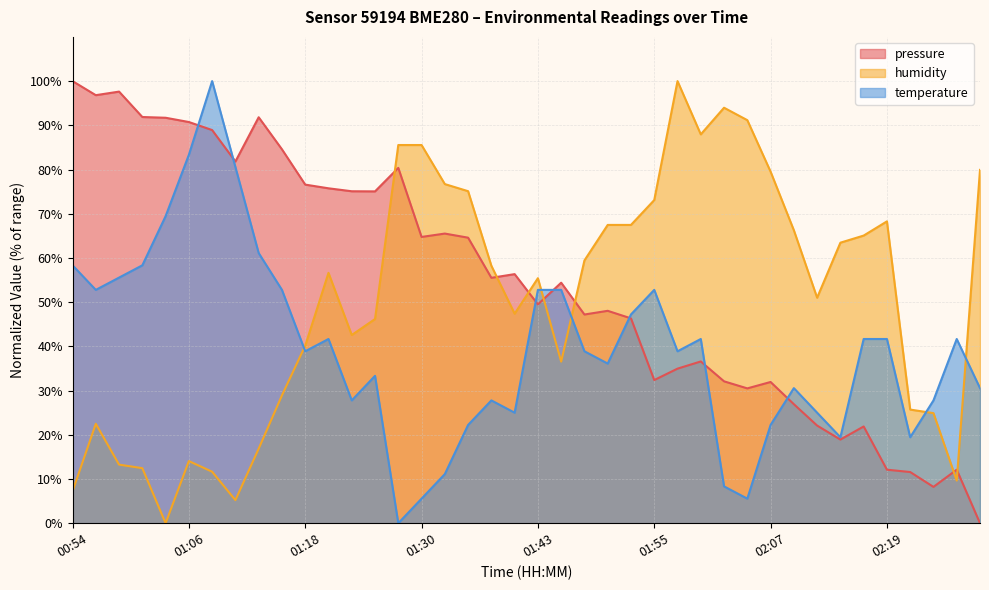

What is the total value across all series at 02:15?

101.8